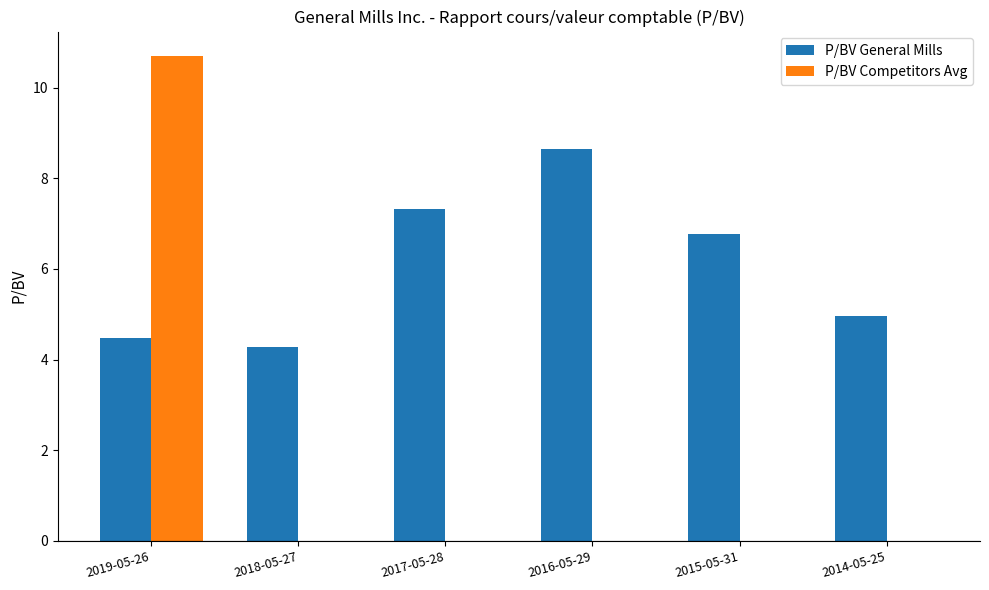

The P/BV Competitors Avg series shows 0.0 at 2017-05-28. True or false?

True